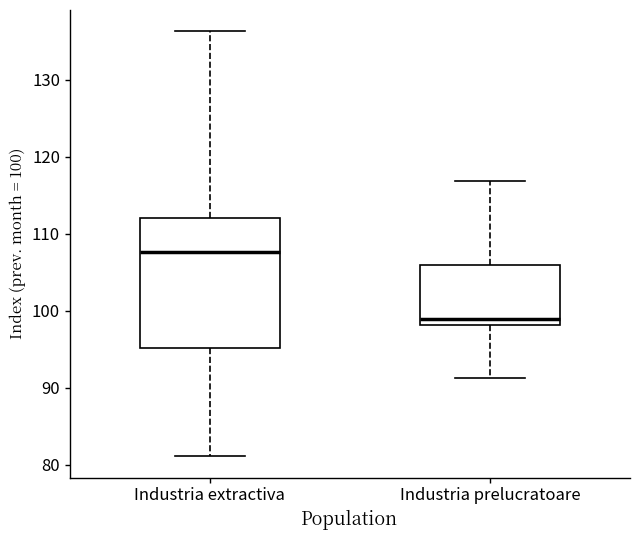

Comparing the boxes themselves (not the whiskers), which one is the tallest?

Industria extractiva